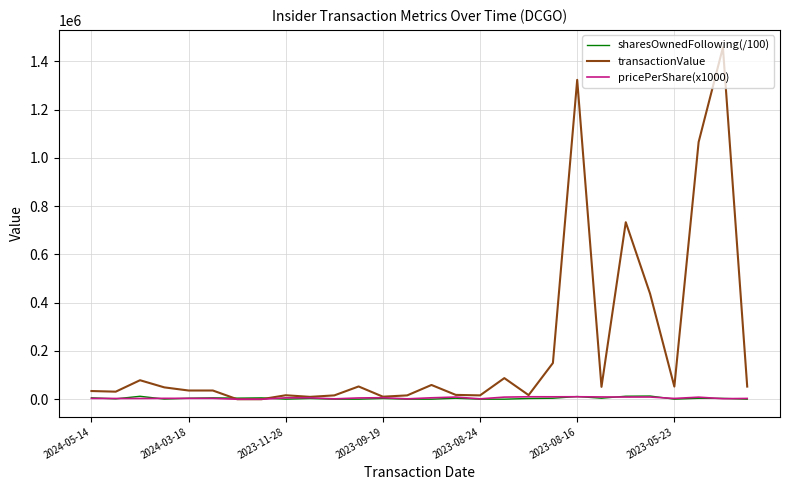

What is the minimum value for sharesOwnedFollowing(/100)?

161.3